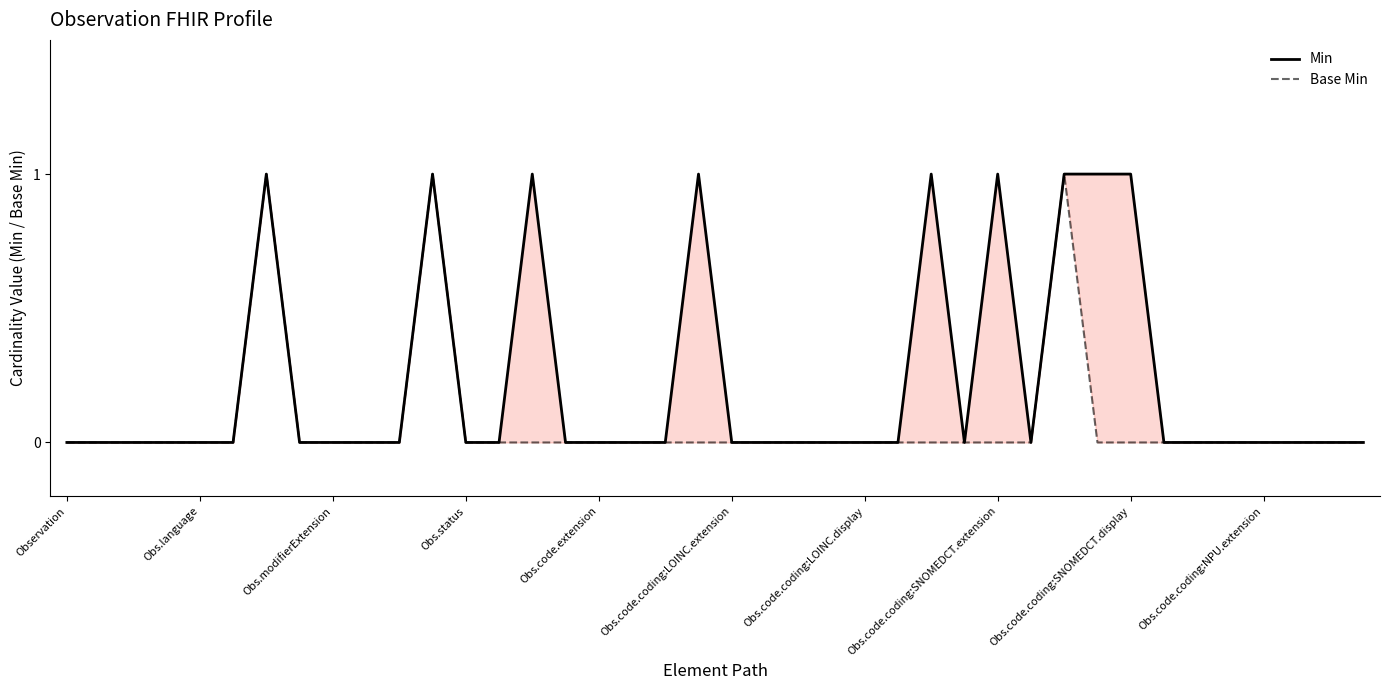

What are all the series names shown in the legend?

Min, Base Min